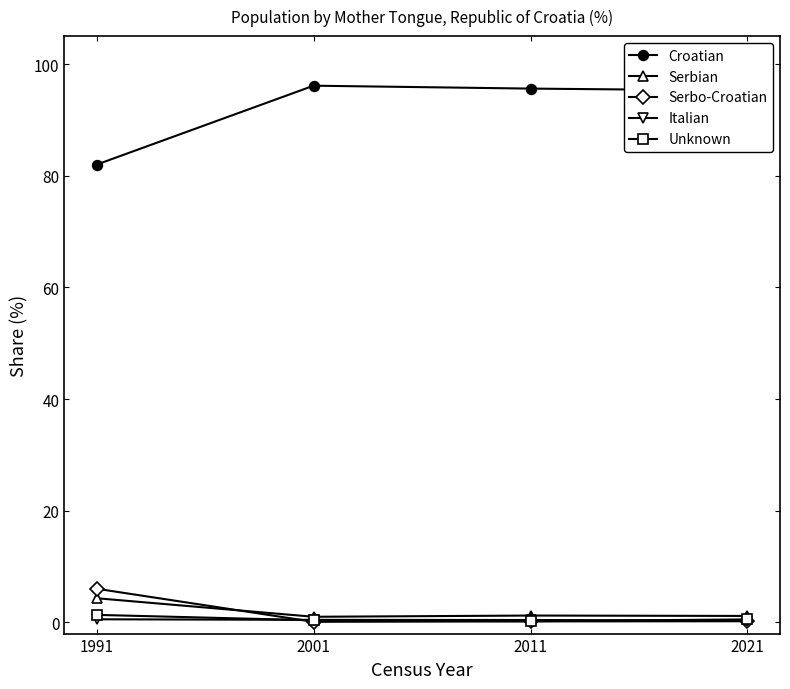

Is the value of Unknown at 1991 greater than the value of Italian at 2001?

Yes